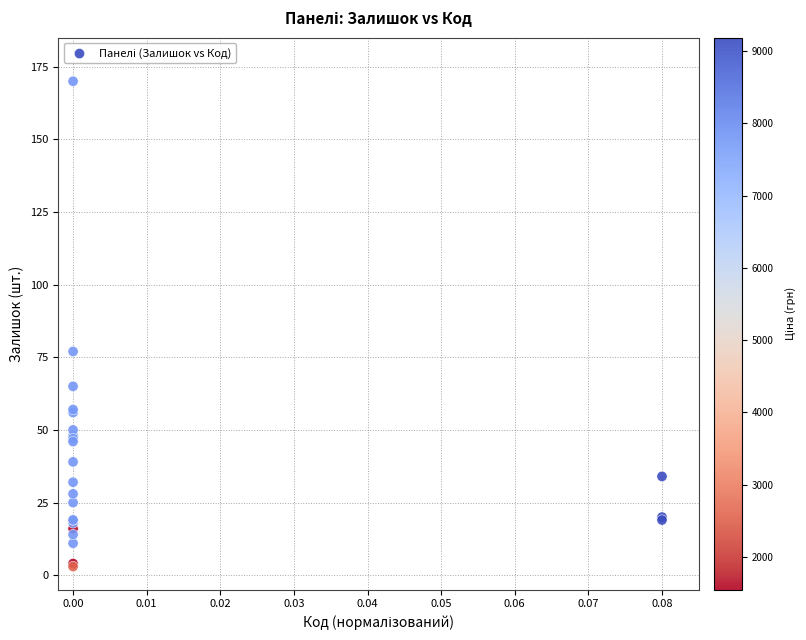

What Y value in the scatter plot is closest to 86?

77